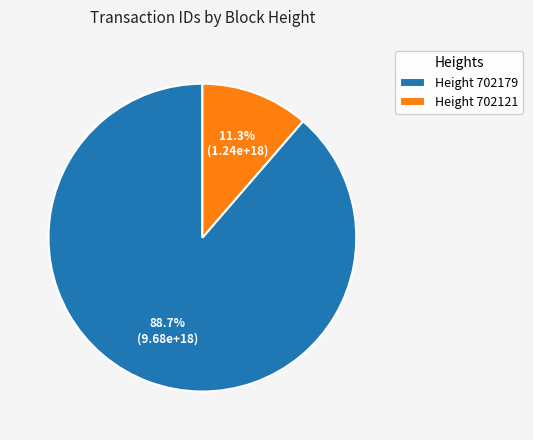

Is there any slice that represents more than half of the pie?

Yes